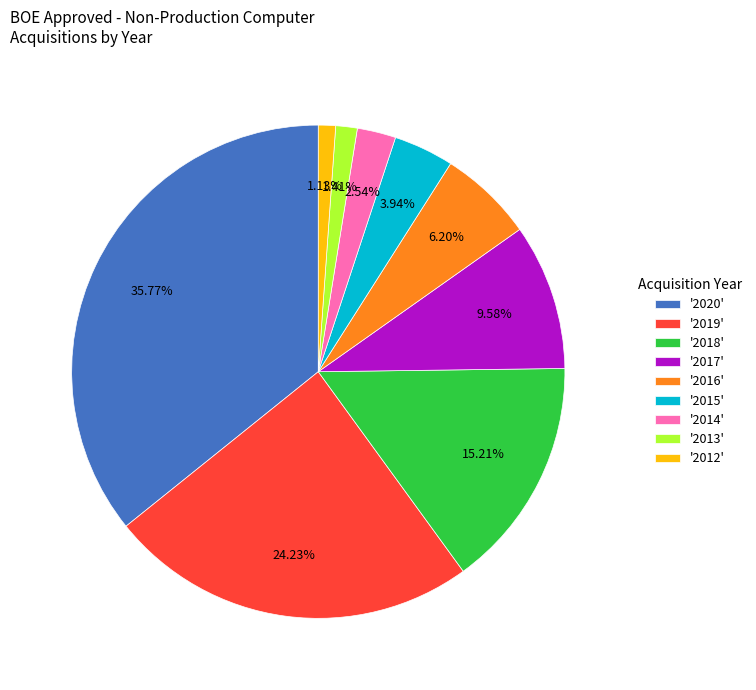

Does any single category account for the majority?

No